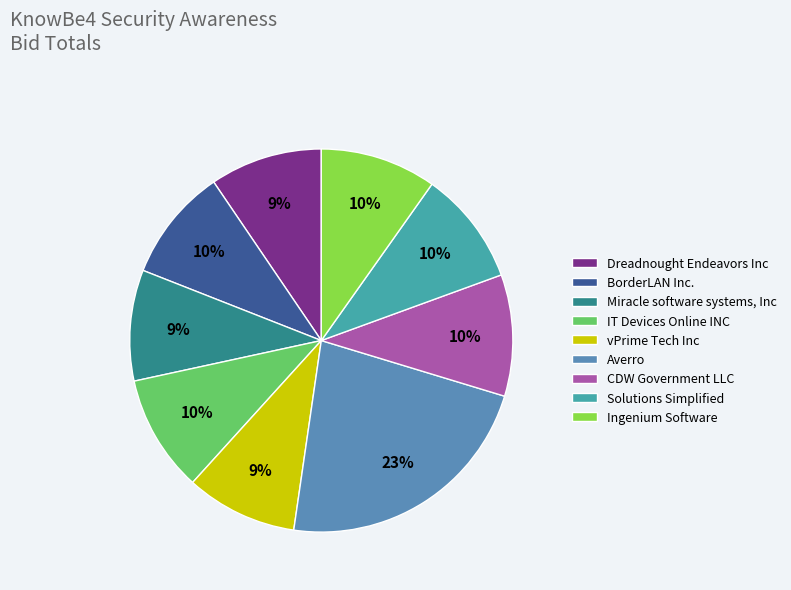

True or false: Miracle software systems, Inc accounts for 9% of the total.

True